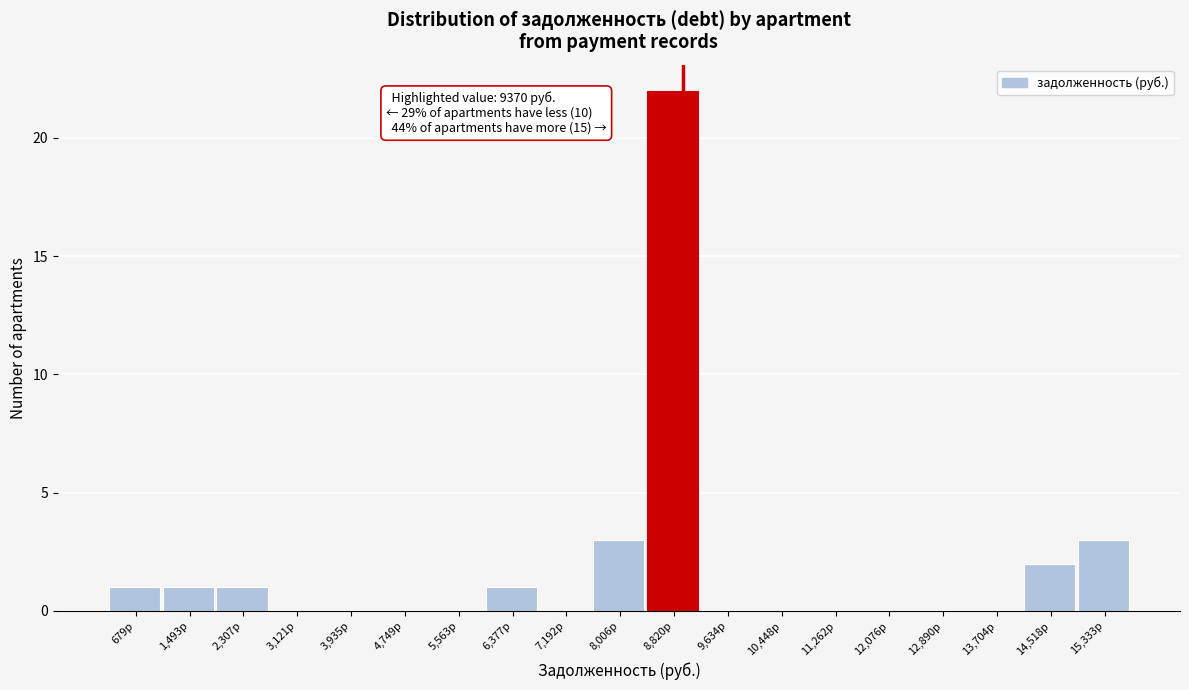

Reading left to right, extract all data points from this chart.

679р=1	1,493р=1	2,307р=1	3,121р=0	3,935р=0	4,749р=0	5,563р=0	6,377р=1	7,192р=0	8,006р=3	8,820р=22	9,634р=0	10,448р=0	11,262р=0	12,076р=0	12,890р=0	13,704р=0	14,518р=2	15,333р=3